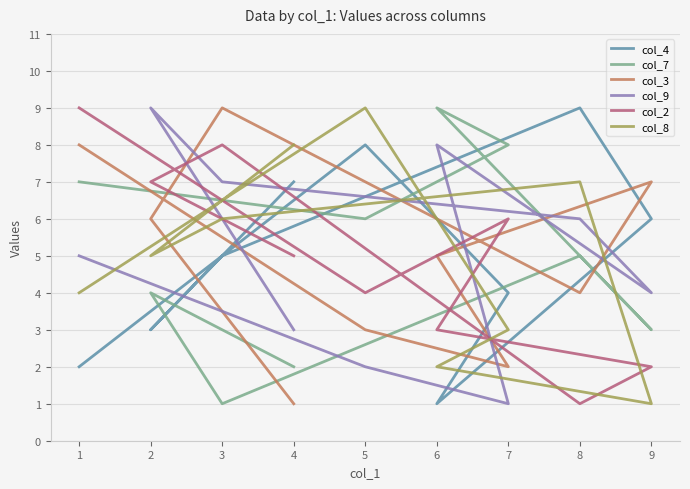

Does the chart display data point markers on the line(s)?

No